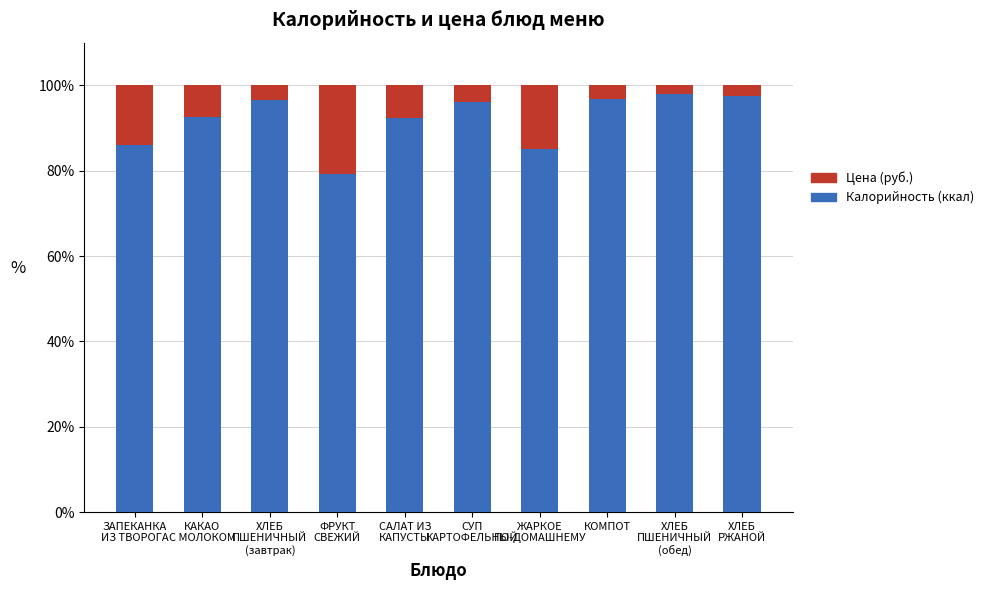

What is the difference between the second highest and minimum values in the Калорийность (ккал) series?

18.2